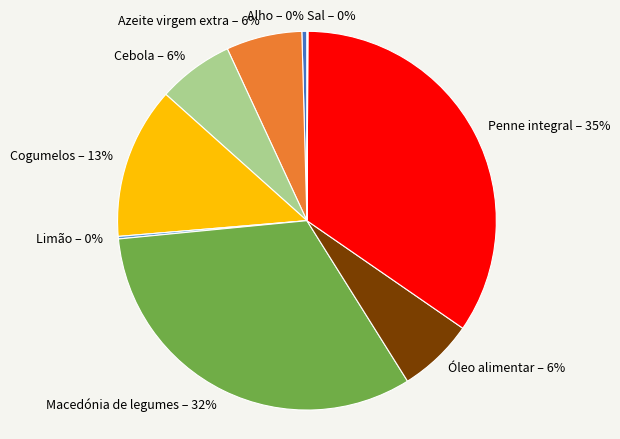

Which has a higher value, Cebola or Alho?

Cebola